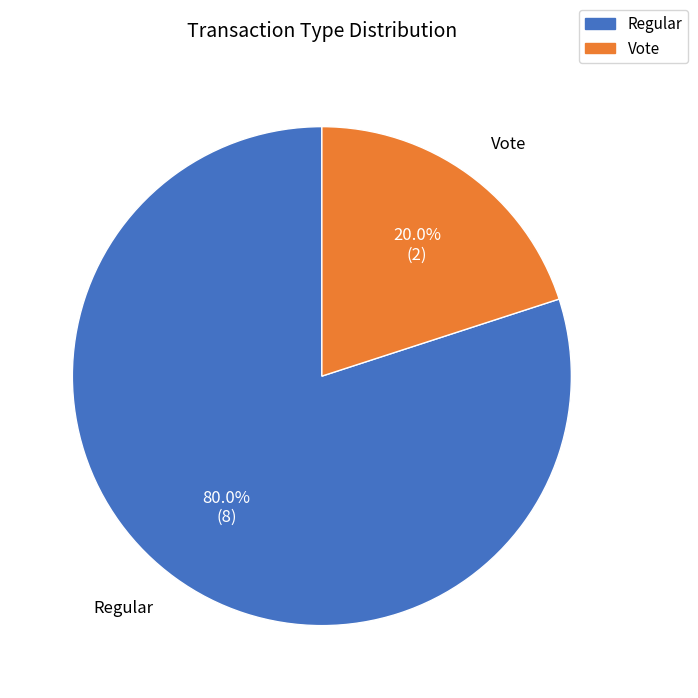

Is there a majority slice in this chart?

Yes